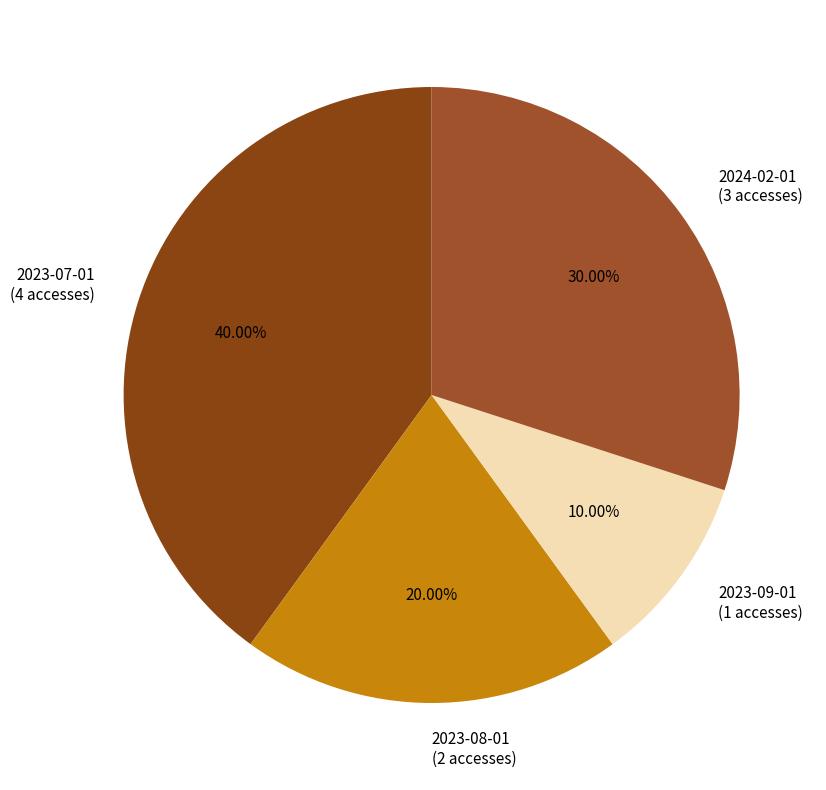

What percentage is NOT represented by 2023-09-01?

90.0%